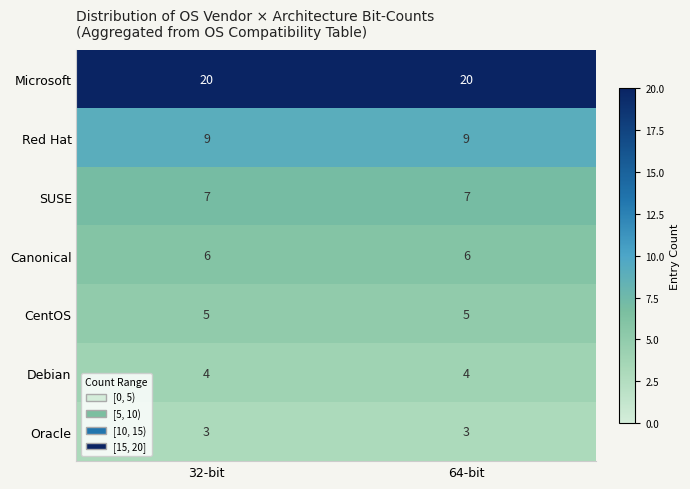

Count the number of categories in the chart.

2